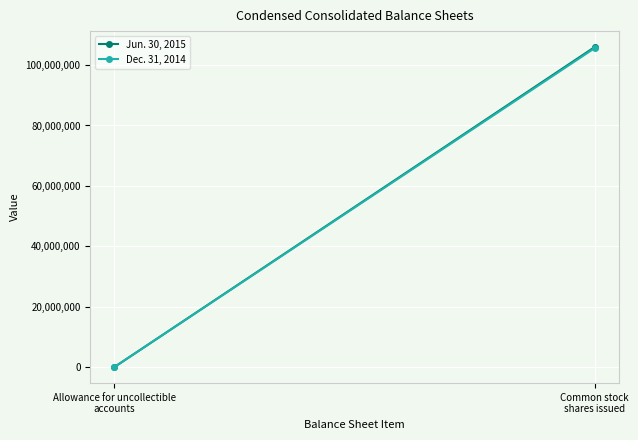

Which series has the largest range (max minus min)?

Jun. 30, 2015